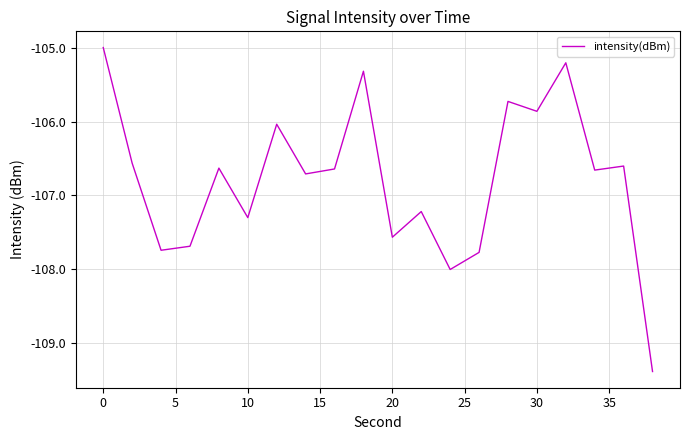

What is the greatest value displayed?

-105.0